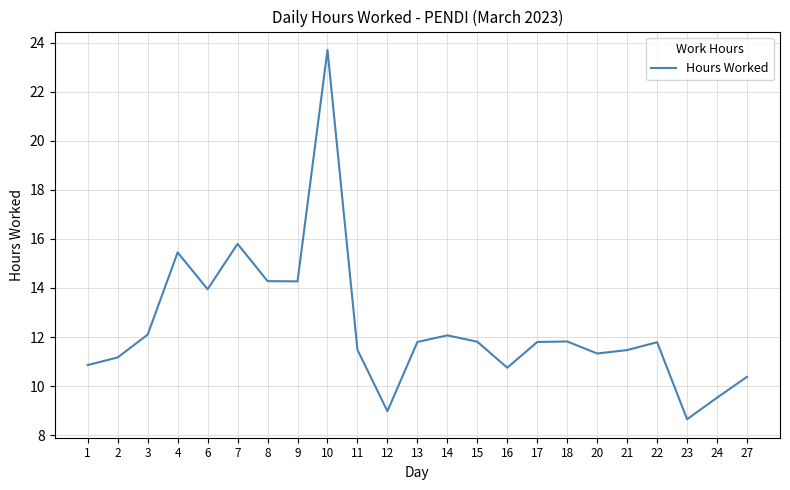

The value at 6 is 13.9. True or false?

True